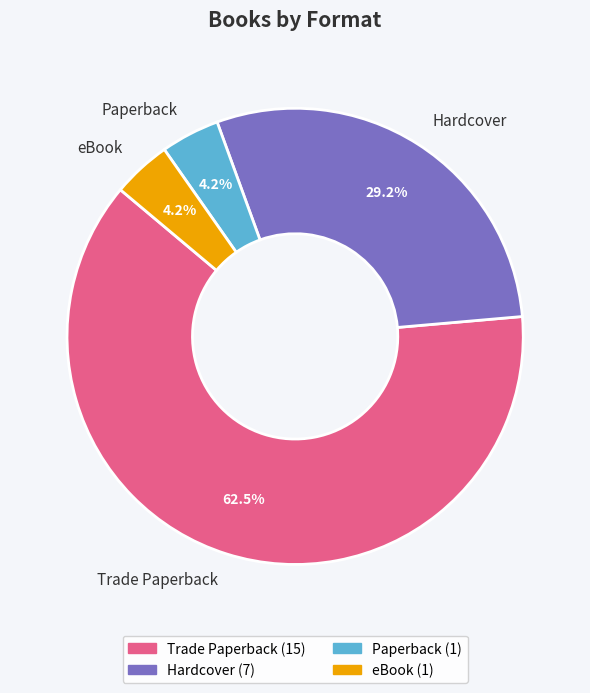

How many slices are in this pie chart?

4